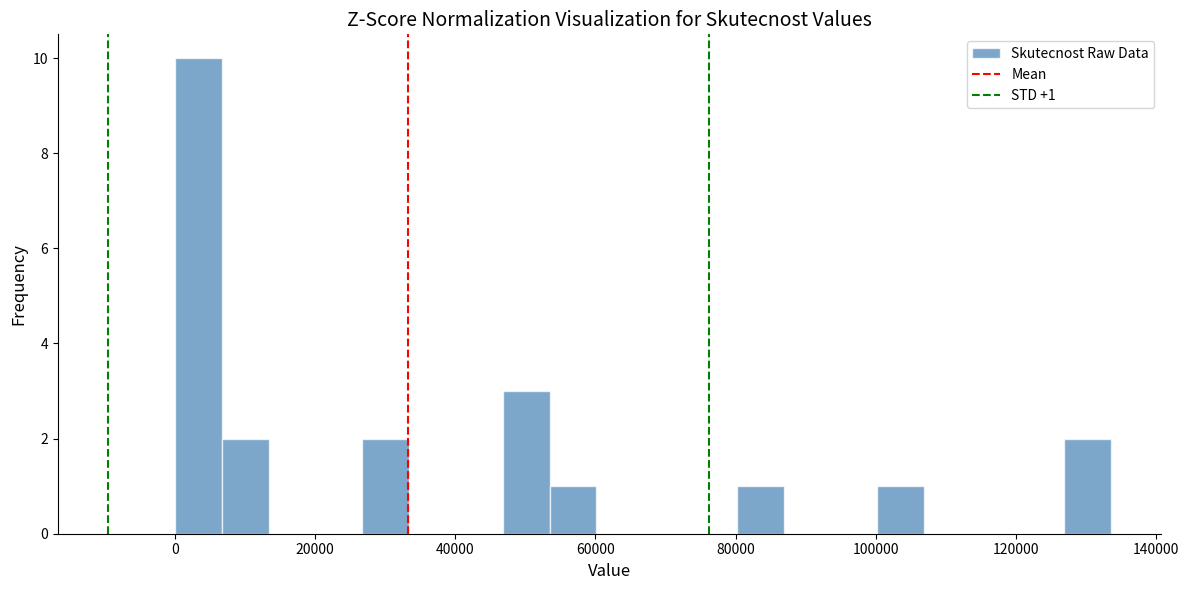

Around what value on the x-axis is the tallest bar? Give the approximate position of its centre, as read against the axis.

4000